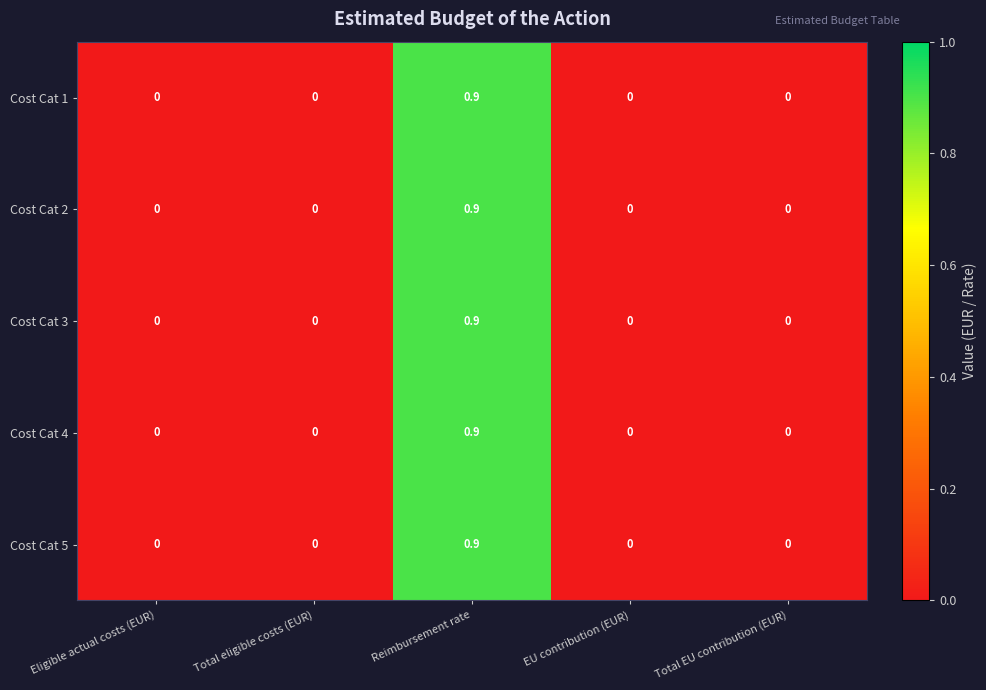

Which category has the highest value across all series?

Reimbursement rate